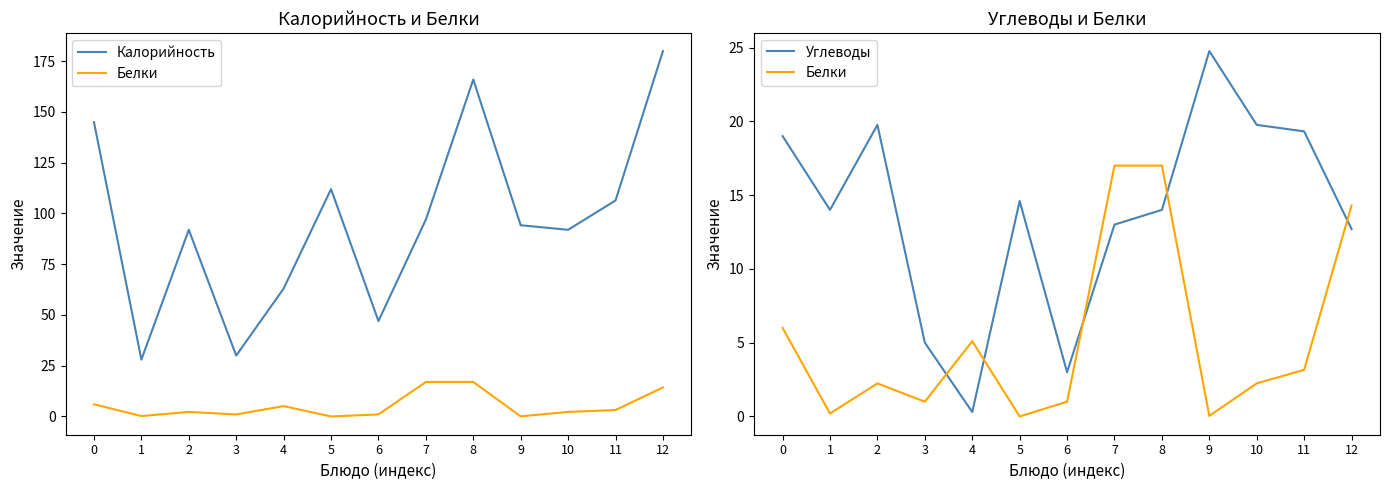

What is the value of the Углеводы point at the 2nd from the left?

14.0